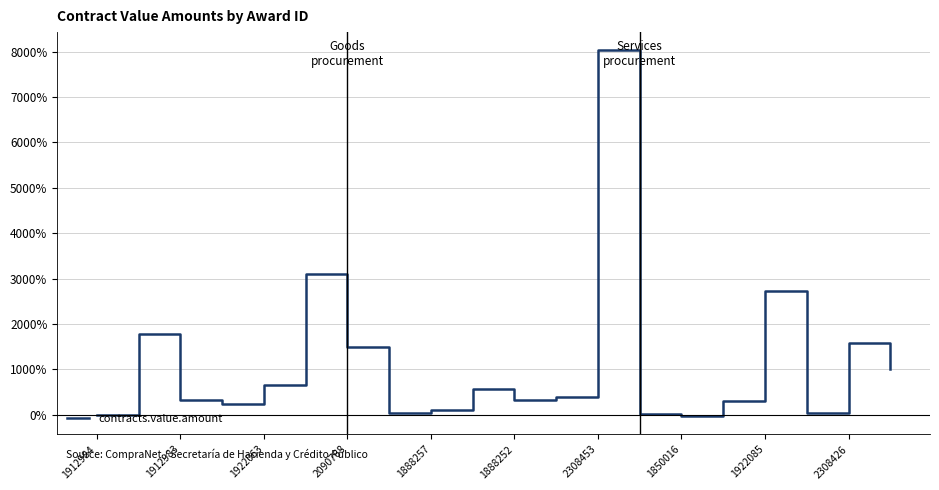

What is the greatest value displayed?

8029.0